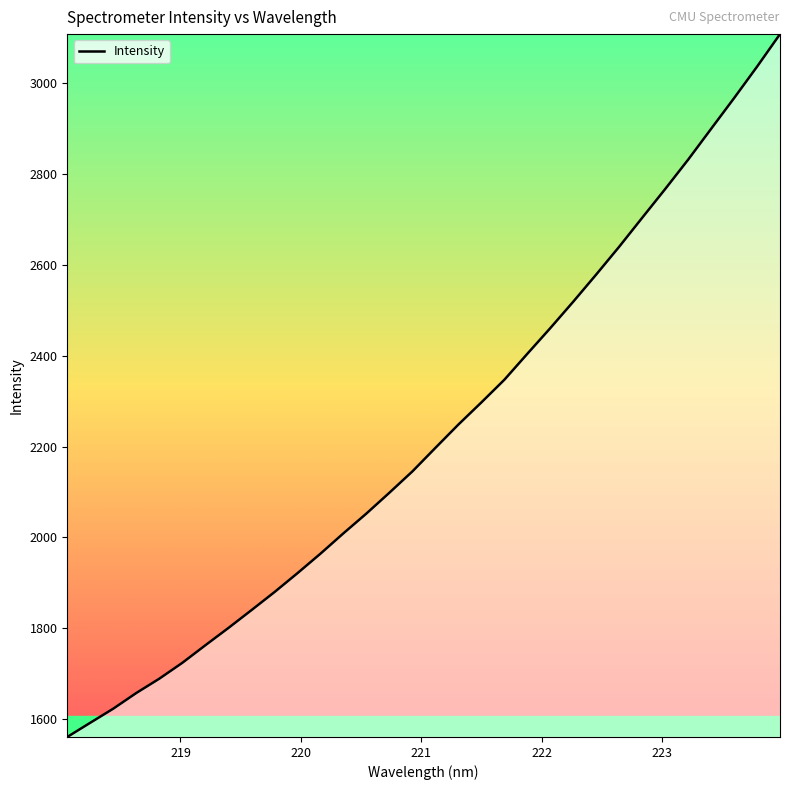

What is the difference between the maximum and minimum values?

1548.8